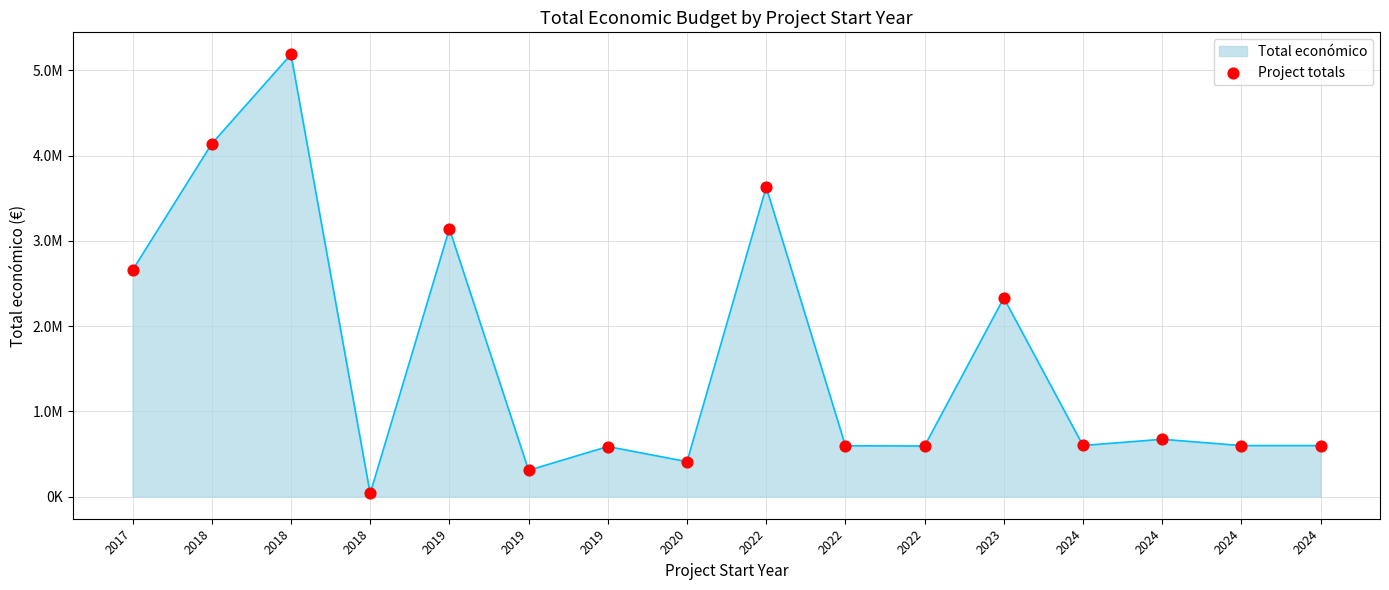

What is the change in value from 2019 to 2019?

+279234